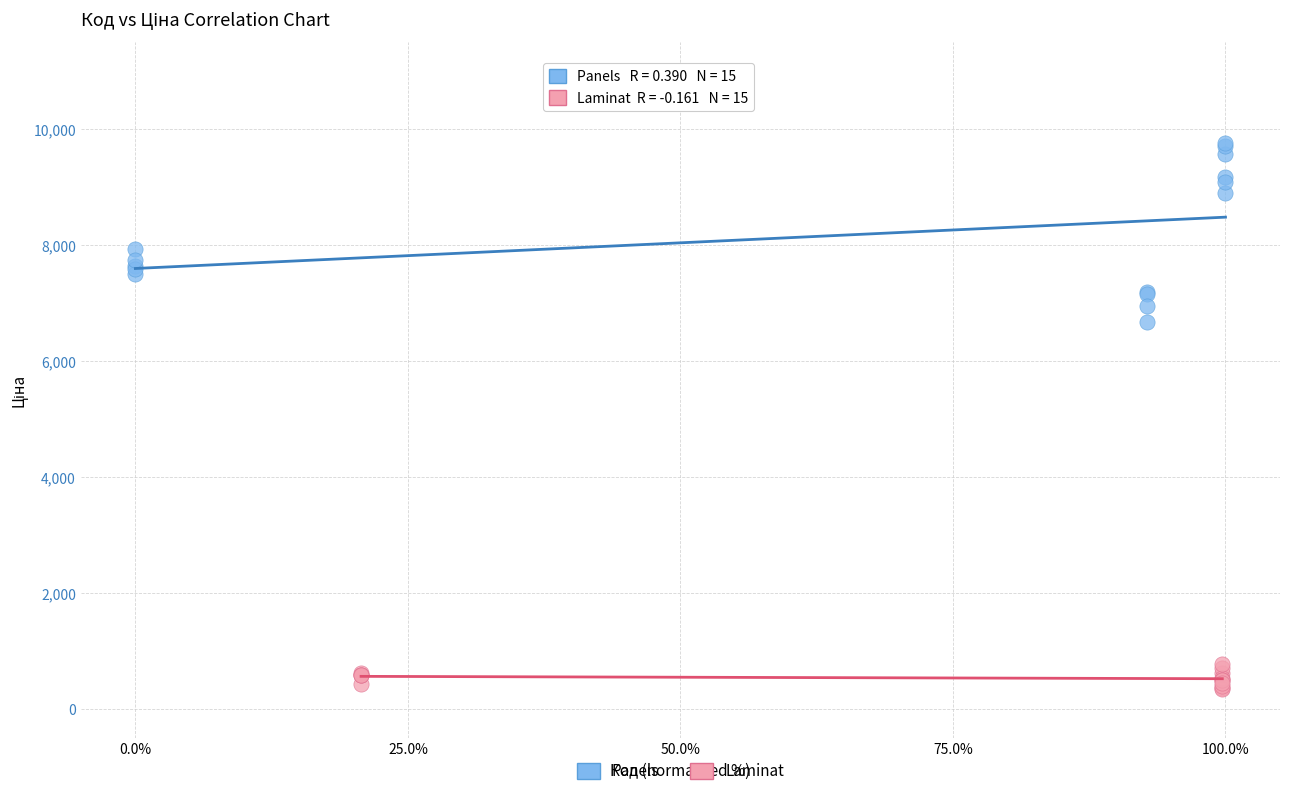

Which series reaches the maximum Y coordinate?

Panels